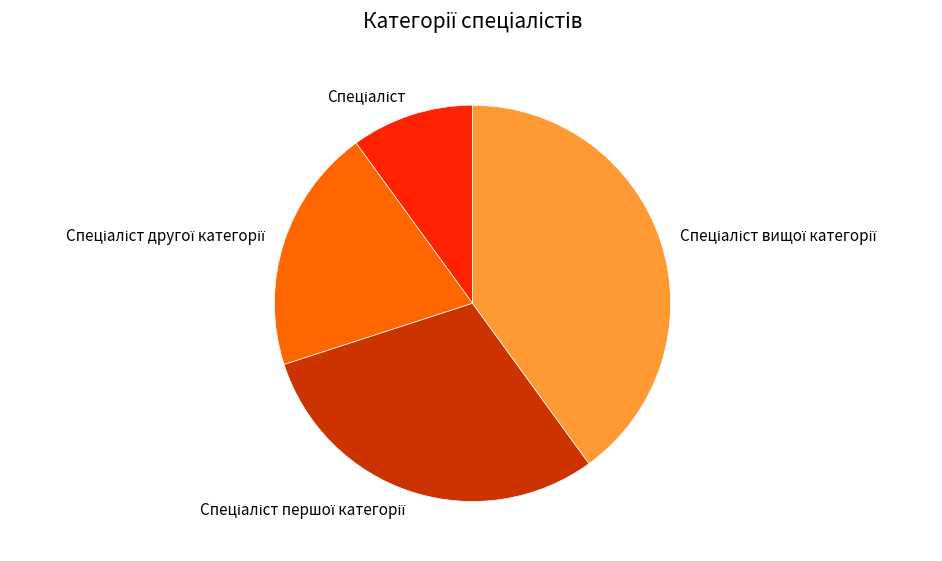

Is there a majority slice in this chart?

No